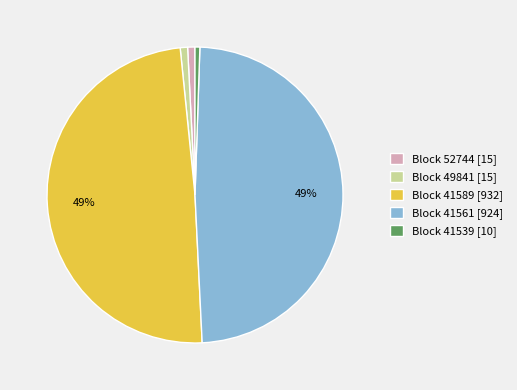

Does any single category account for the majority?

No